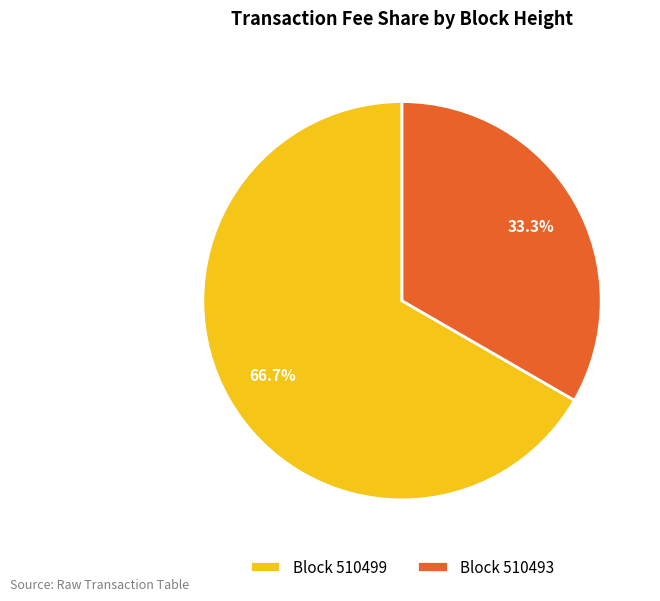

What is the majority slice?

Block 510499